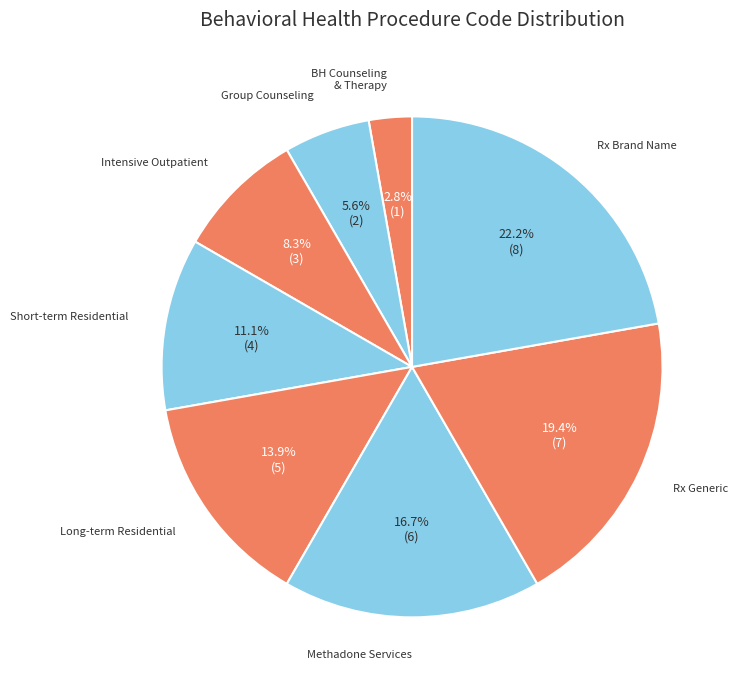

Rank the categories by value from lowest to highest.

Behavioral health counseling and therapy, Alcohol/drug services; group counseling, Alcohol/drug services; intensive outpatient, Behavioral health; short-term residential, Behavioral health; long-term residential, Alcohol/drug services; methadone, Prescription drug, generic, Prescription drug, brand name